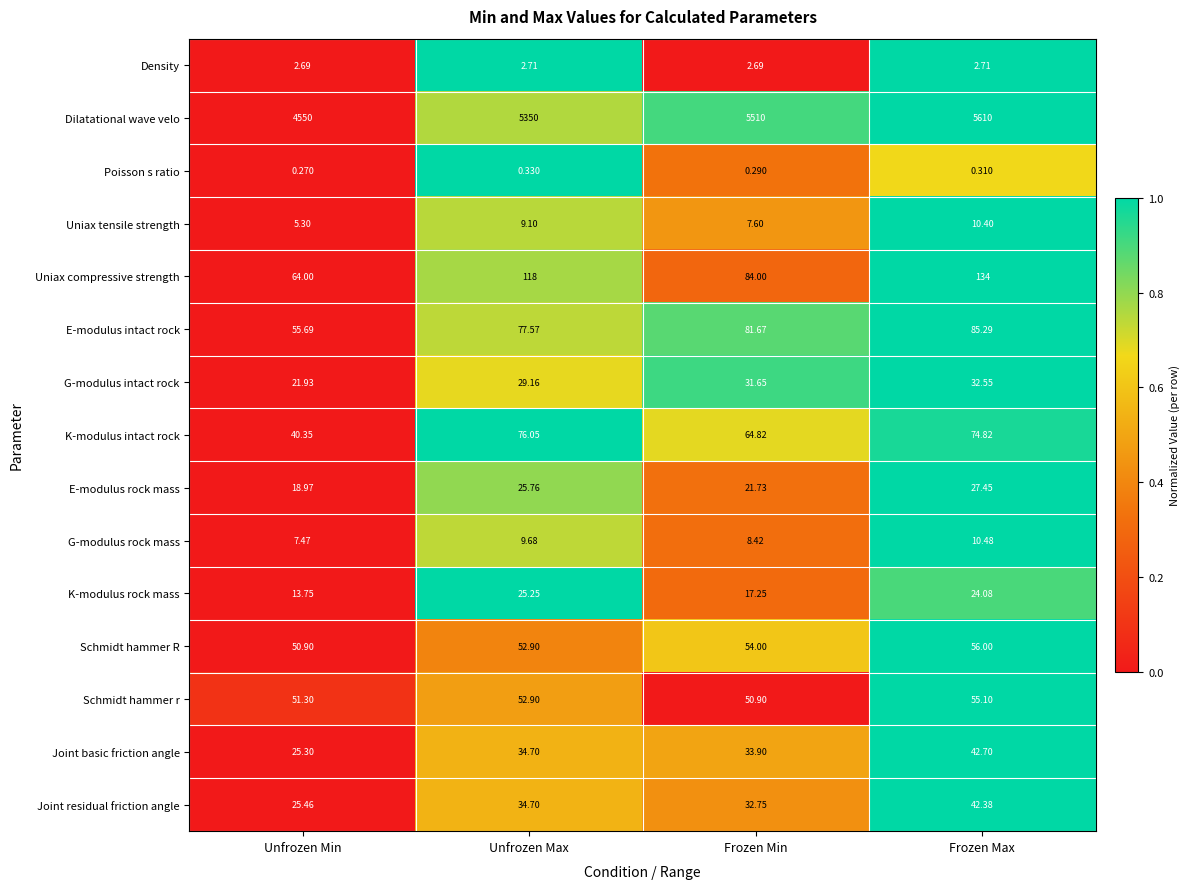

Is the value of Schmidt hammer r at Unfrozen Max greater than the value of K-modulus rock mass at Unfrozen Max?

Yes